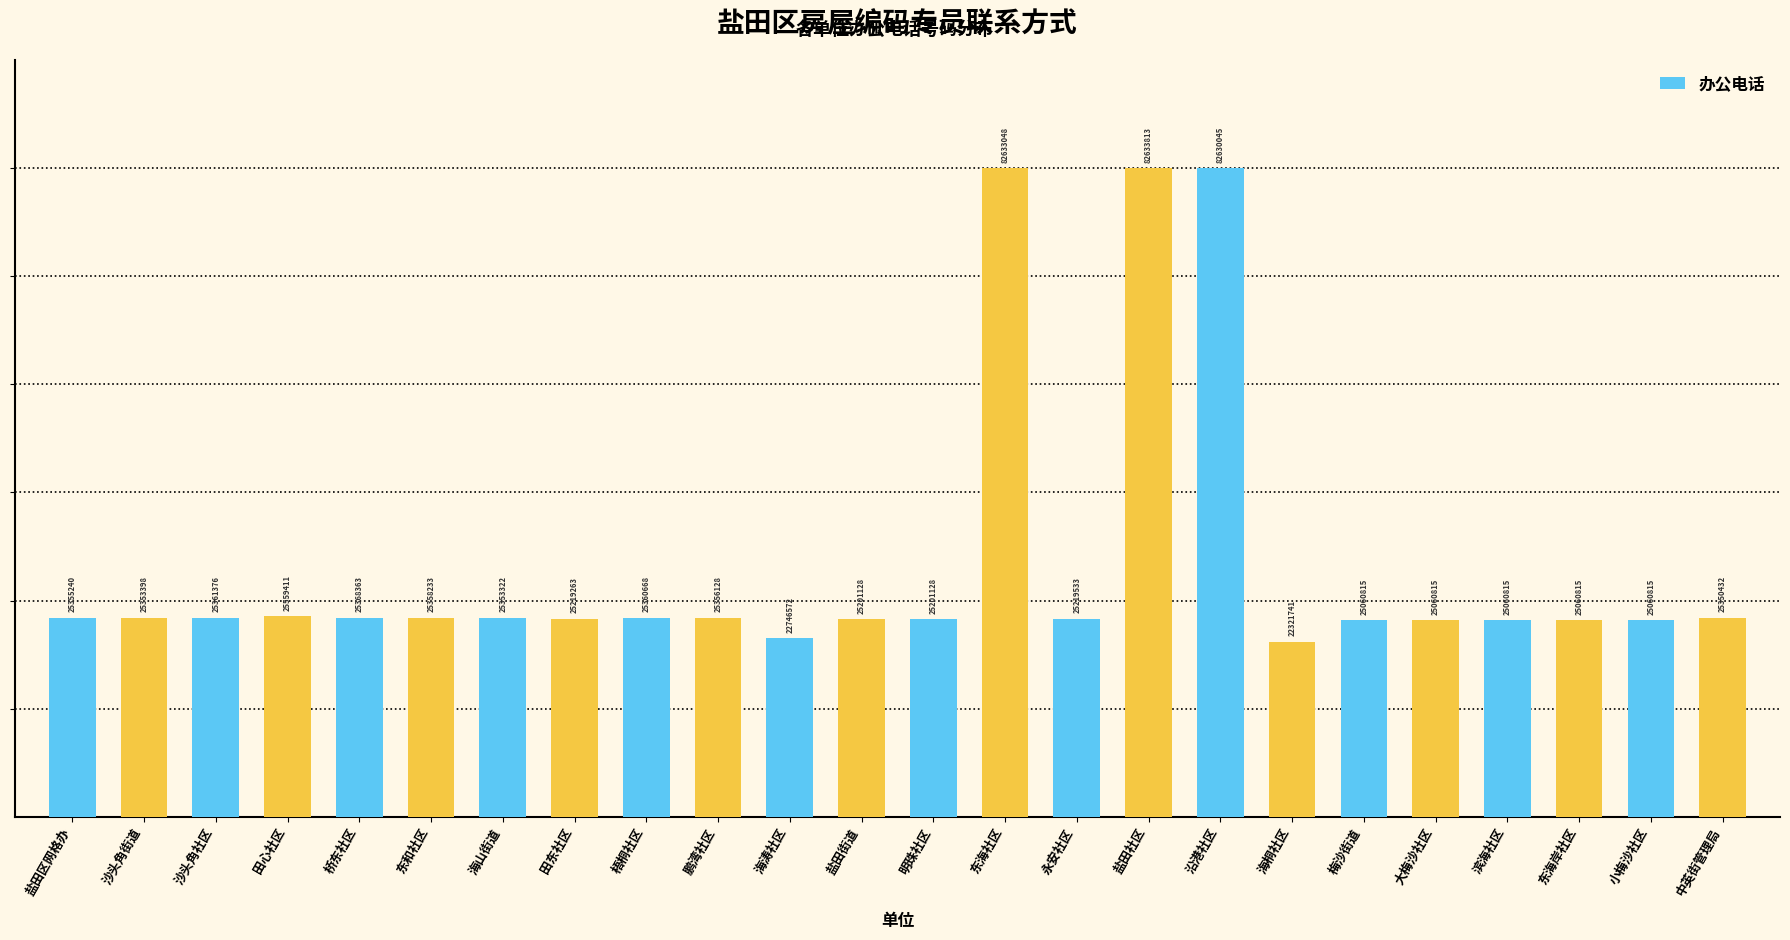

What position from the left is 明珠社区?

13